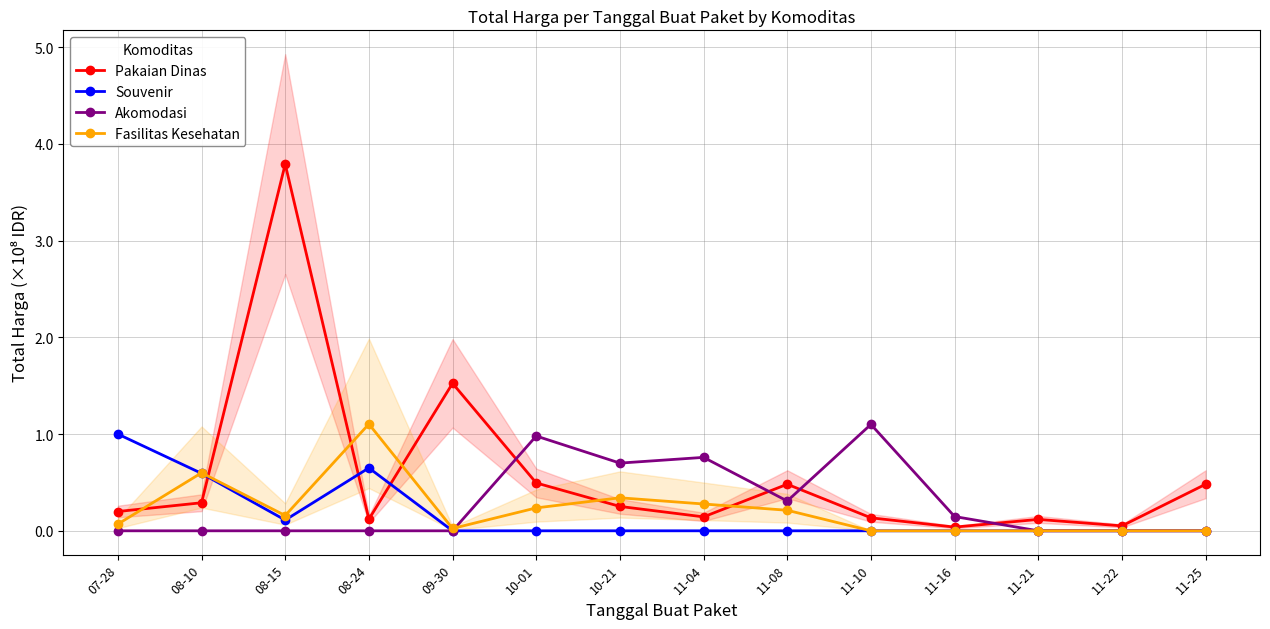

What are all the series names shown in the legend?

Pakaian Dinas, Souvenir, Akomodasi, Fasilitas Kesehatan